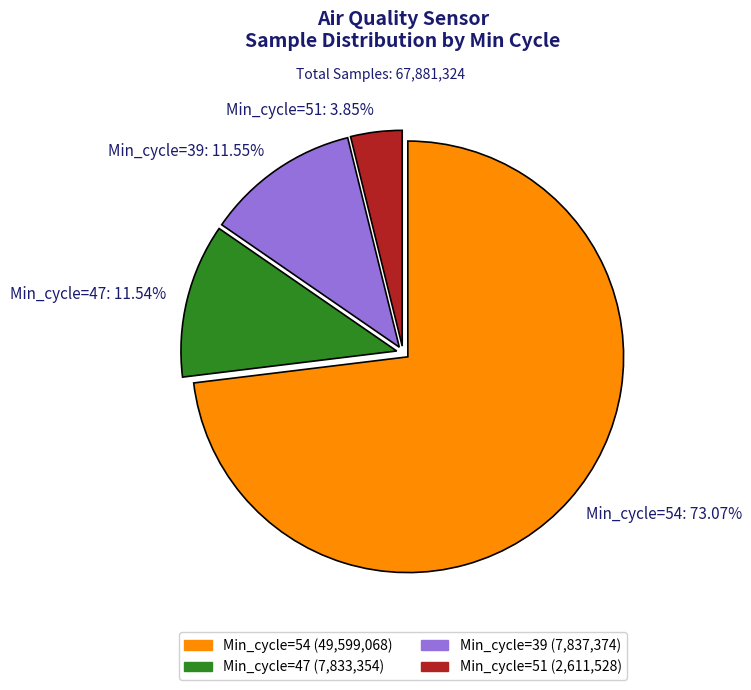

What is the smallest slice in the pie chart?

Min_cycle=51: 3.85%